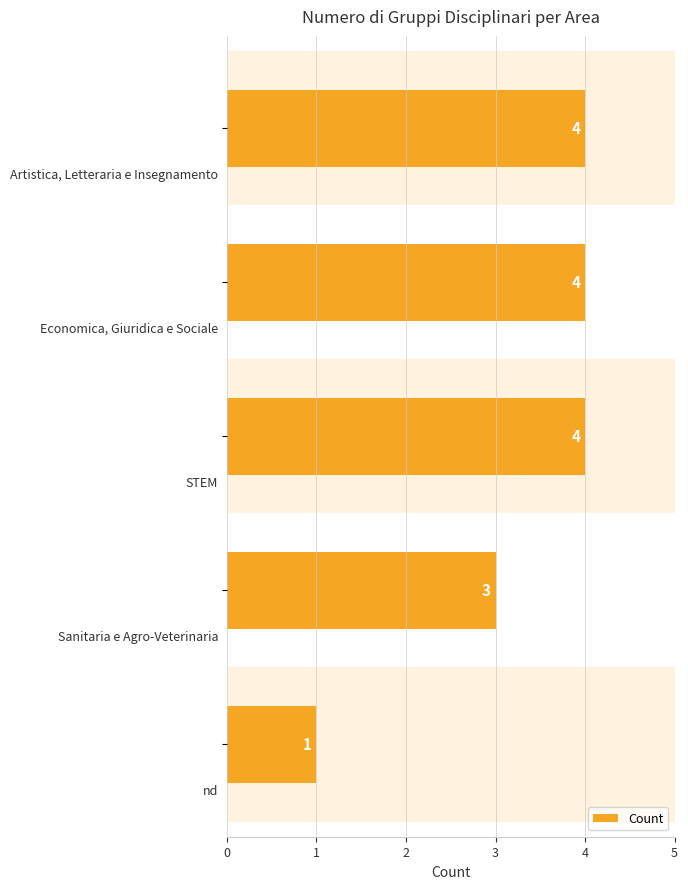

What is the greatest value displayed?

4